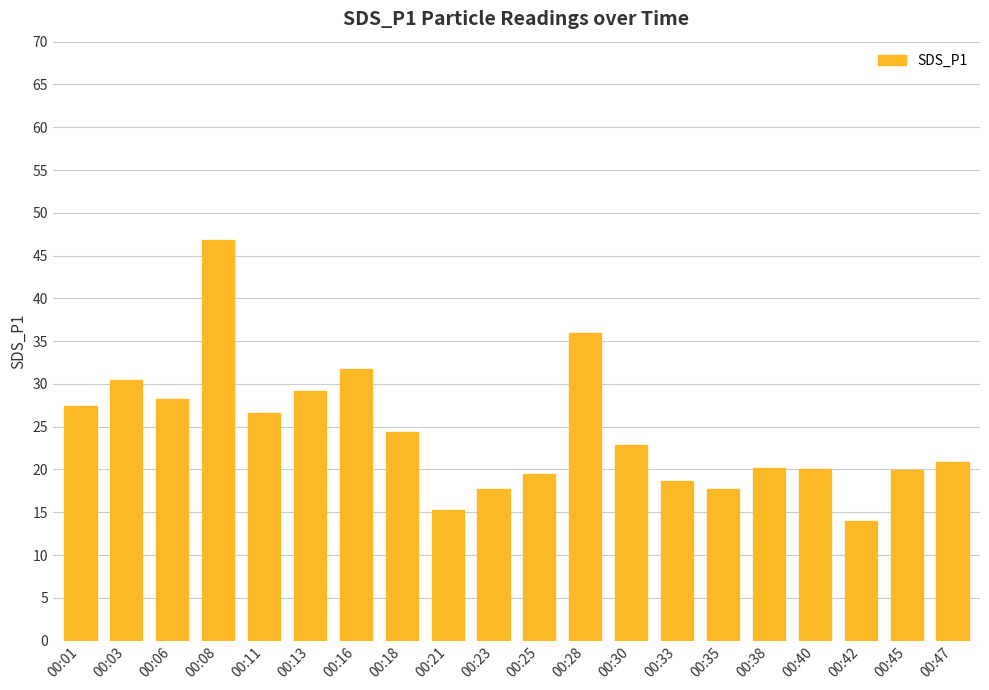

The chart shows a value of 26.6 at 00:11. True or false?

True